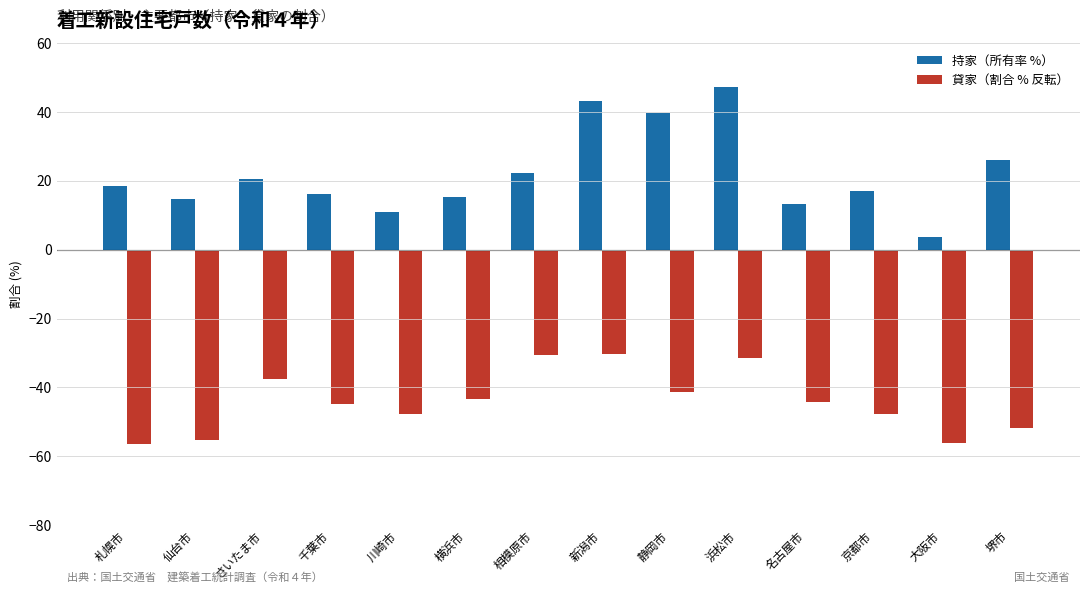

At which category is the sum across all series the highest?

浜松市